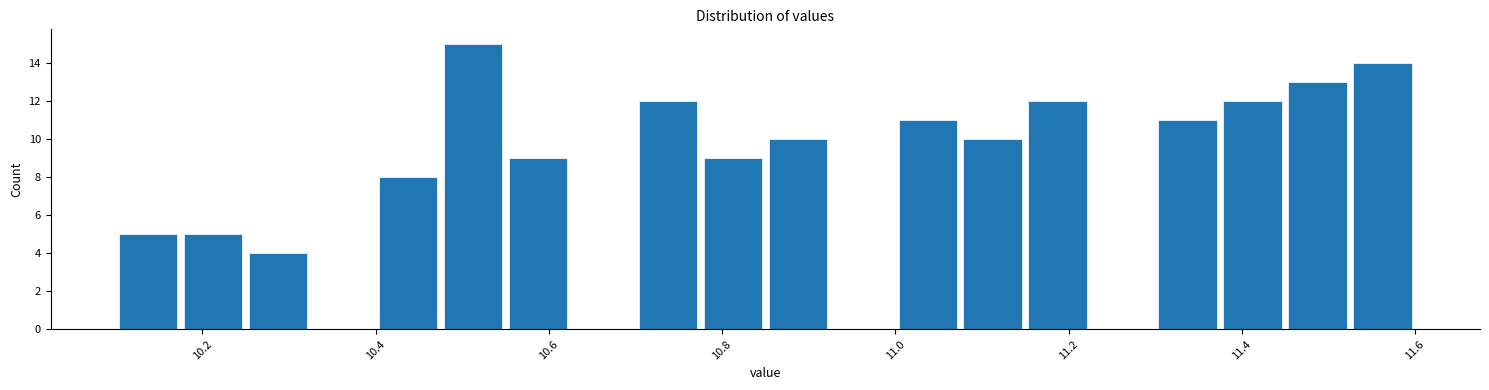

Read against the x-axis, roughly where is the centre of the tallest bar?

10.52